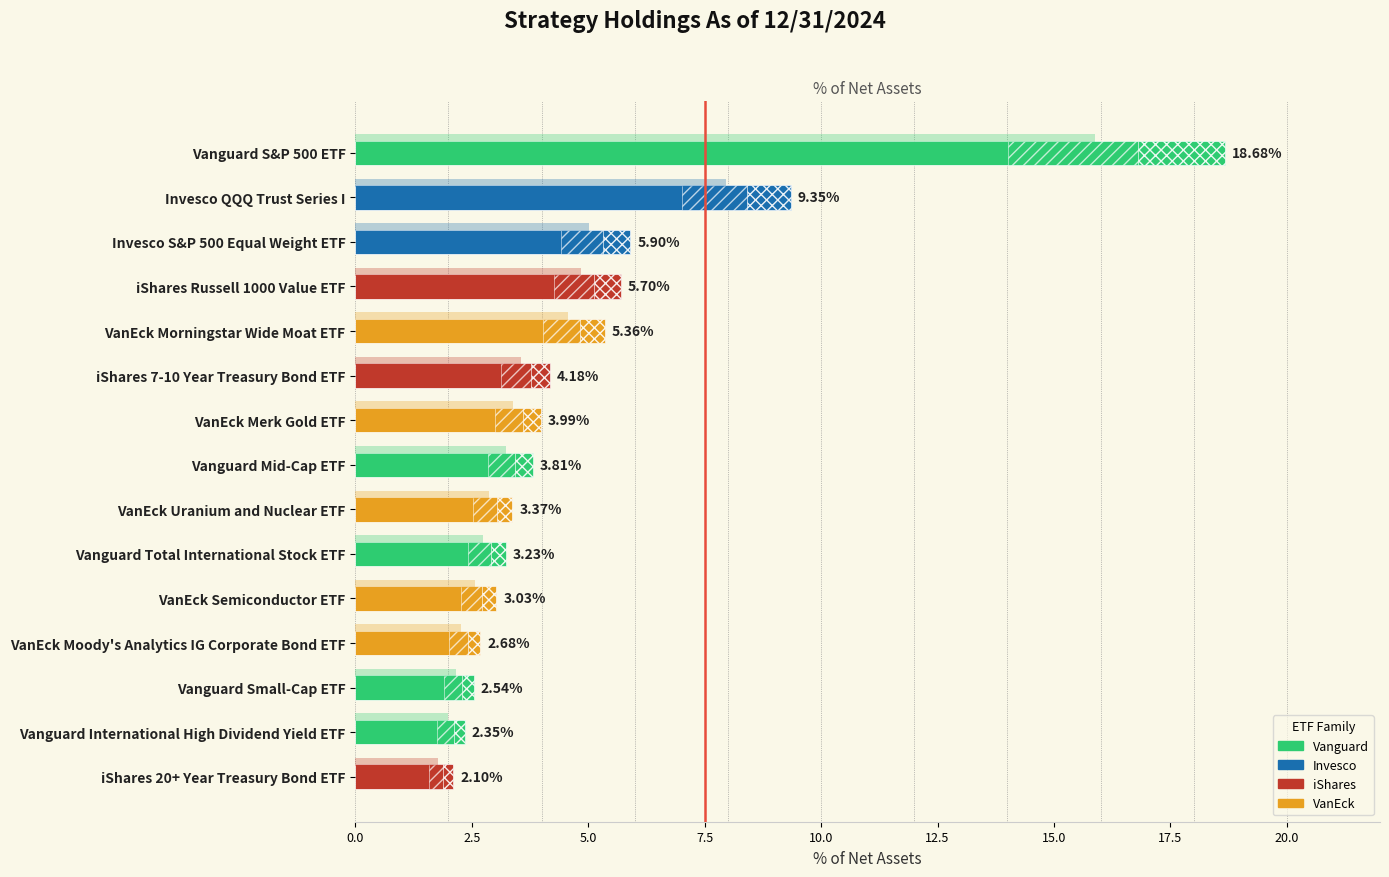

How many bars are there in total?

15